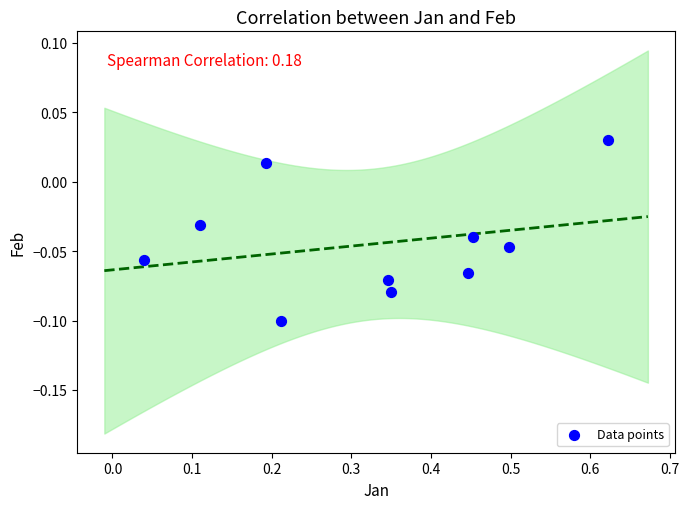

What is the average X value?

0.3